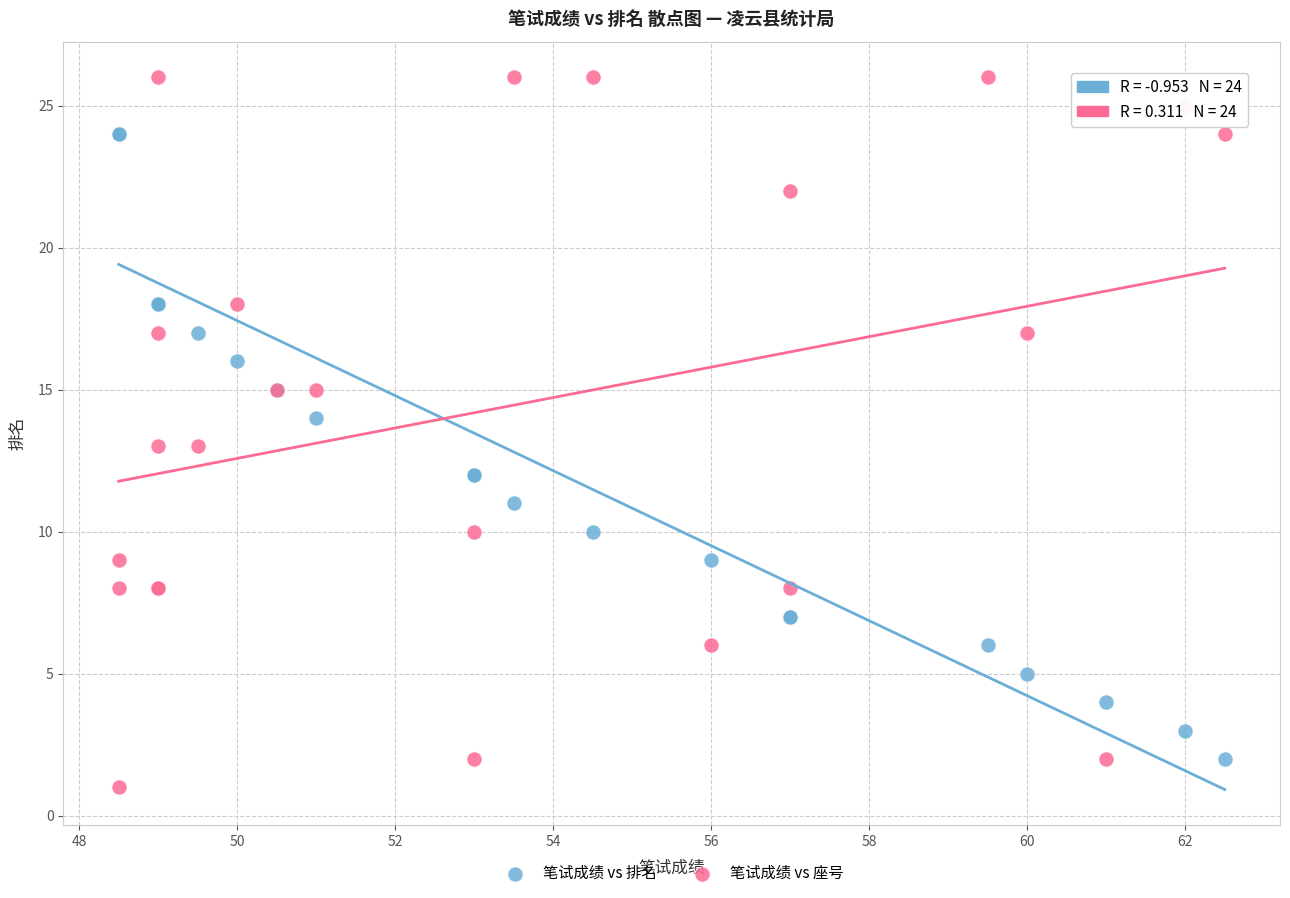

Which series has the widest spread of Y values?

笔试成绩 vs 座号